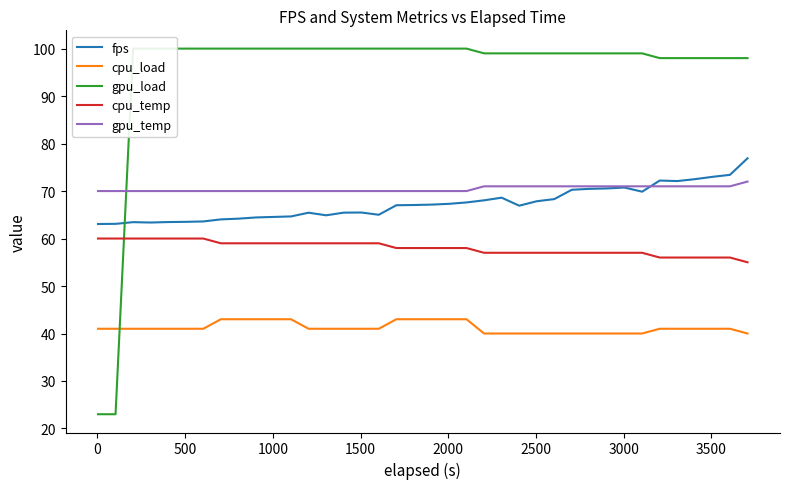

At how many categories does at least one series exceed 75?

36